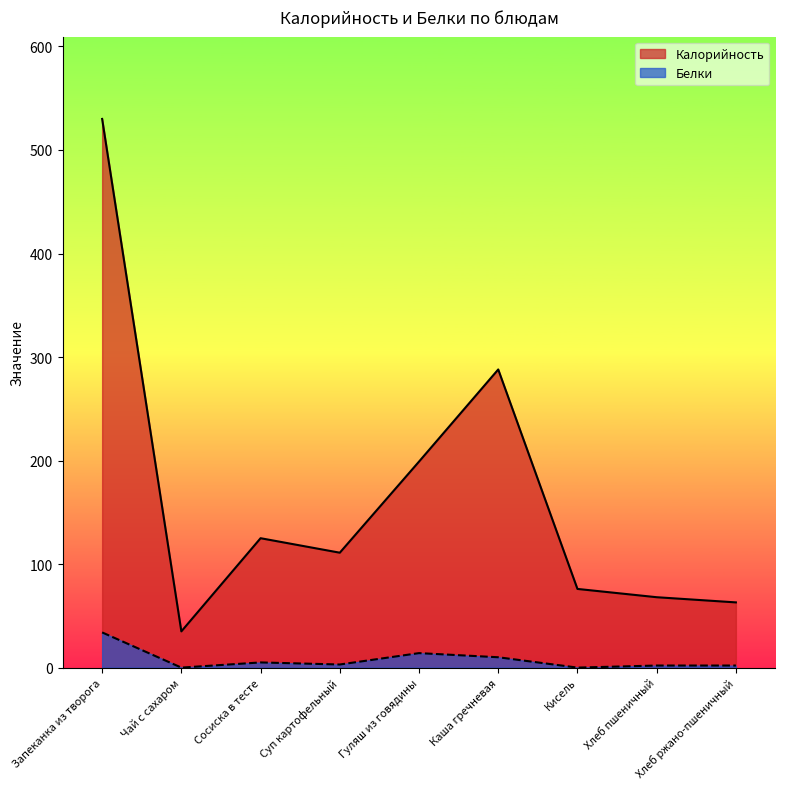

Which series has the largest total across all categories?

Калорийность